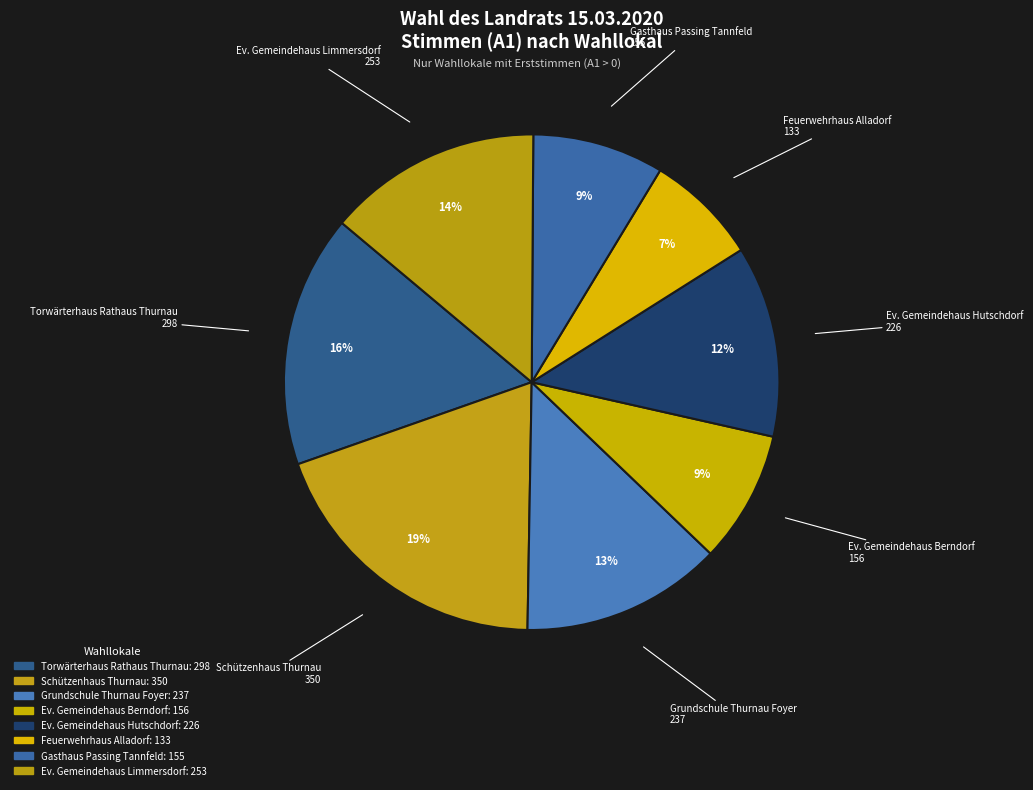

How many slices are in this pie chart?

8